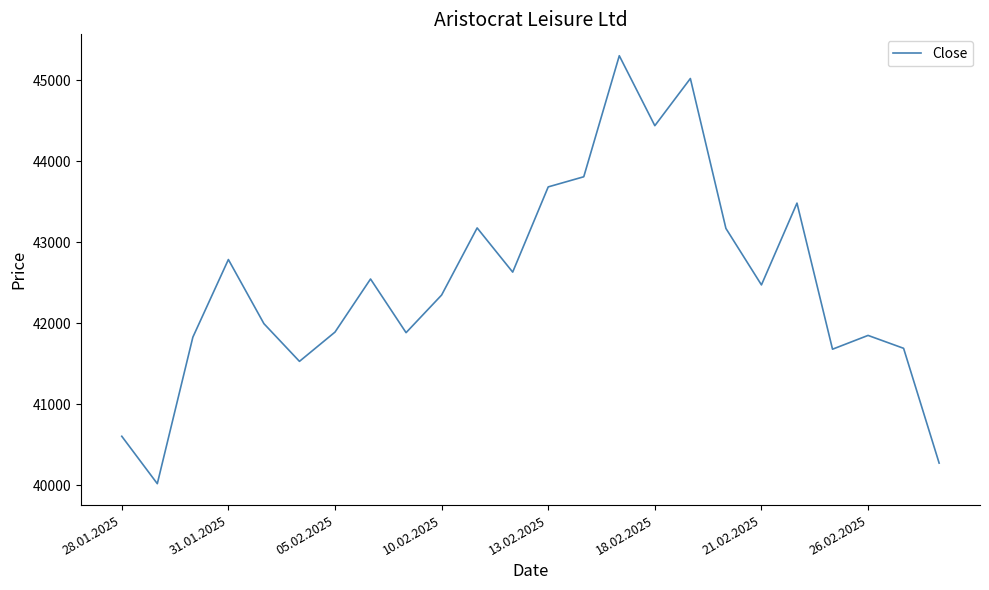

How many categories are shown in the chart?

24